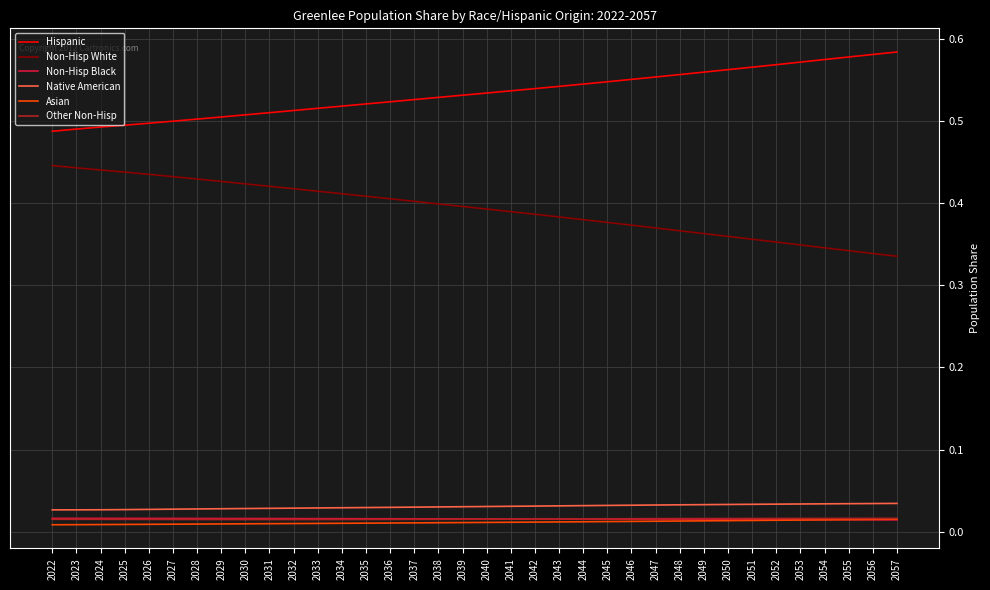

Is the value of Native American at 2044 greater than the value of Hispanic at 2033?

No